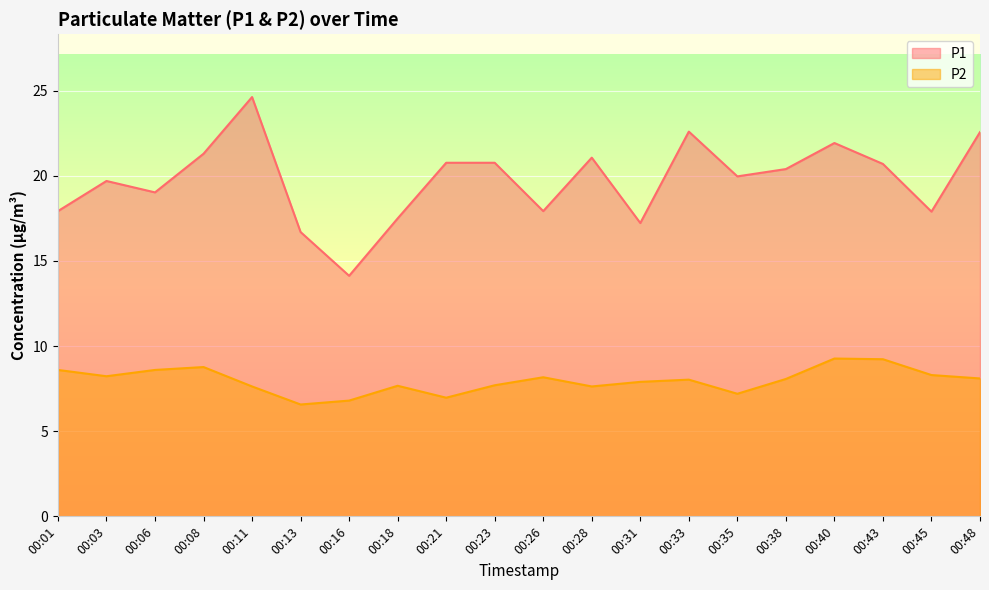

What is the lowest value of the P2 series?

6.6